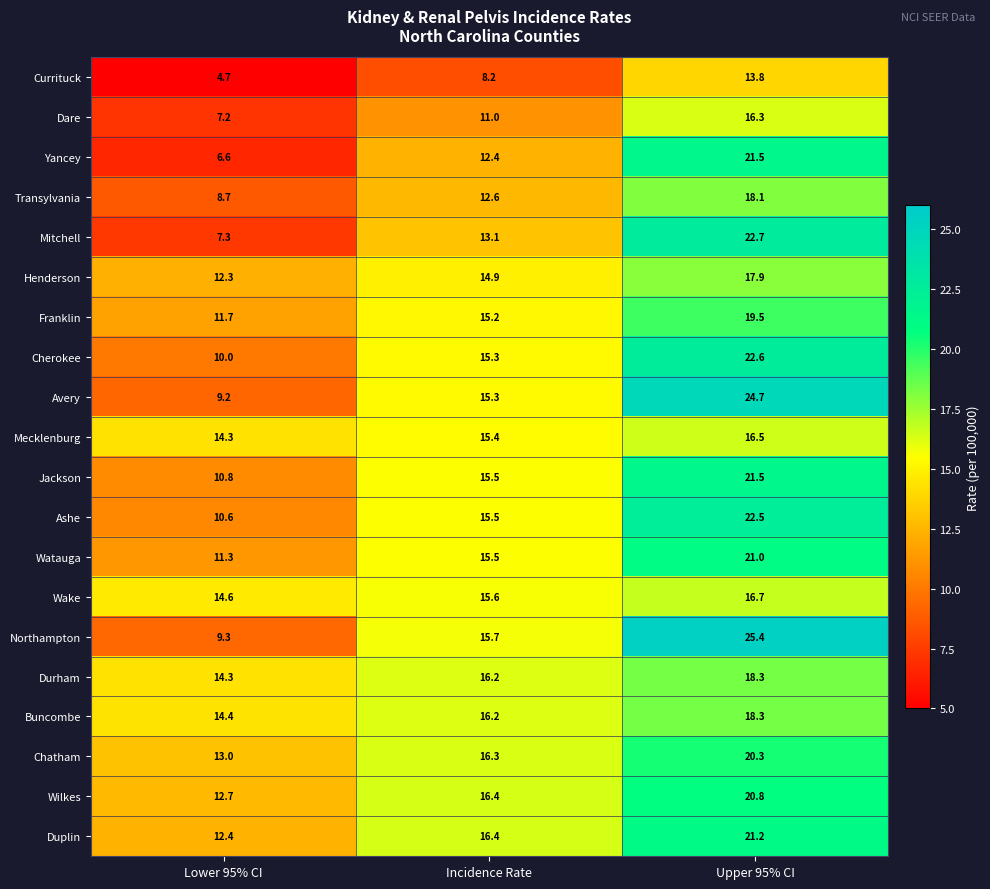

Count the number of data series in this chart.

20